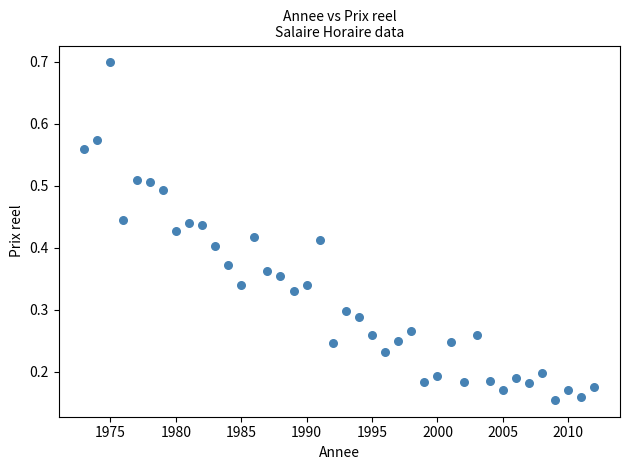

What is the range of X values (max minus min)?

39.0